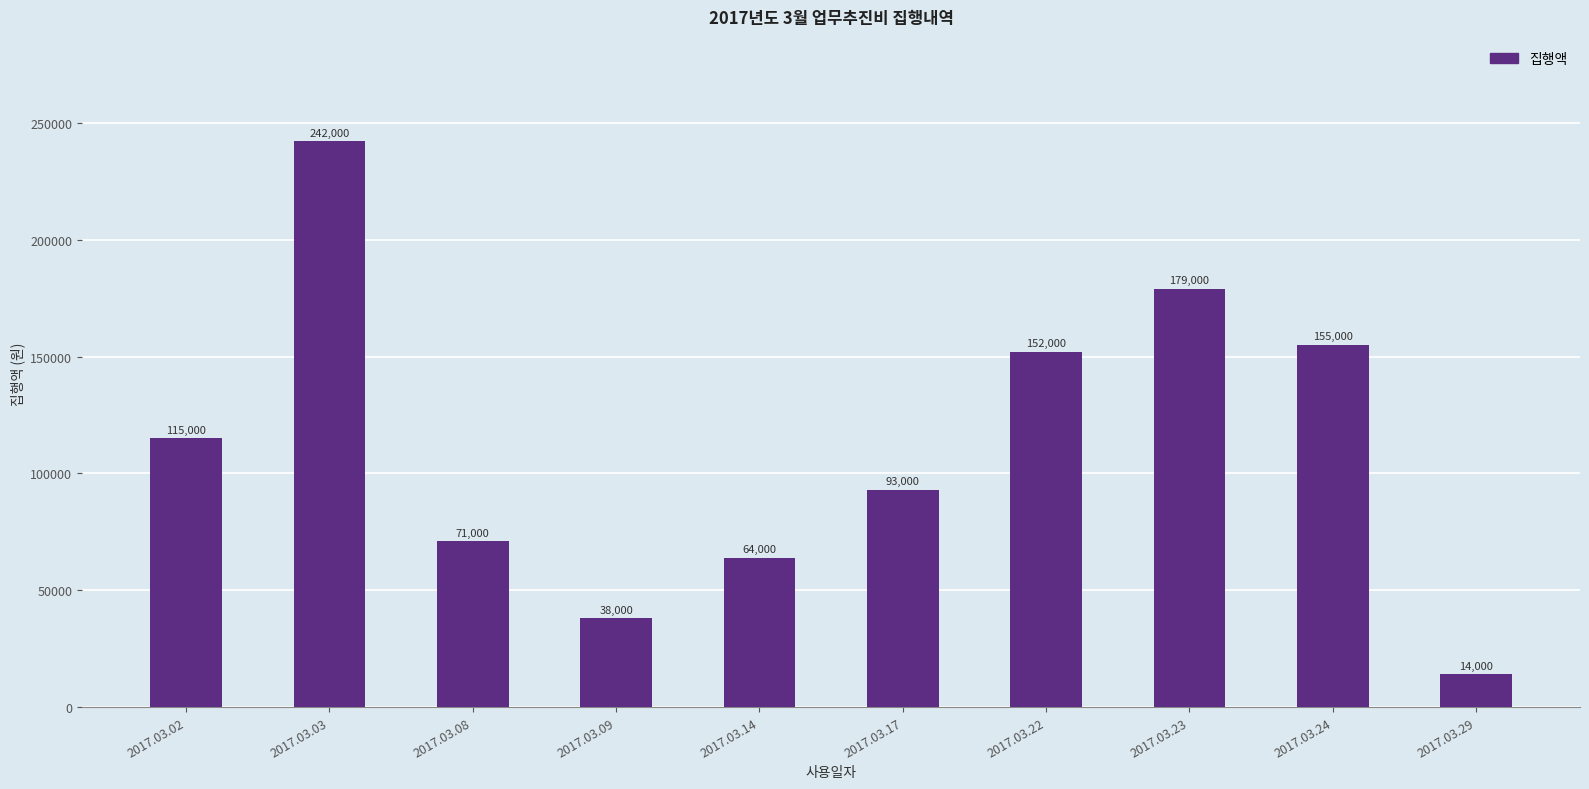

How many data points are less than 115000?

5